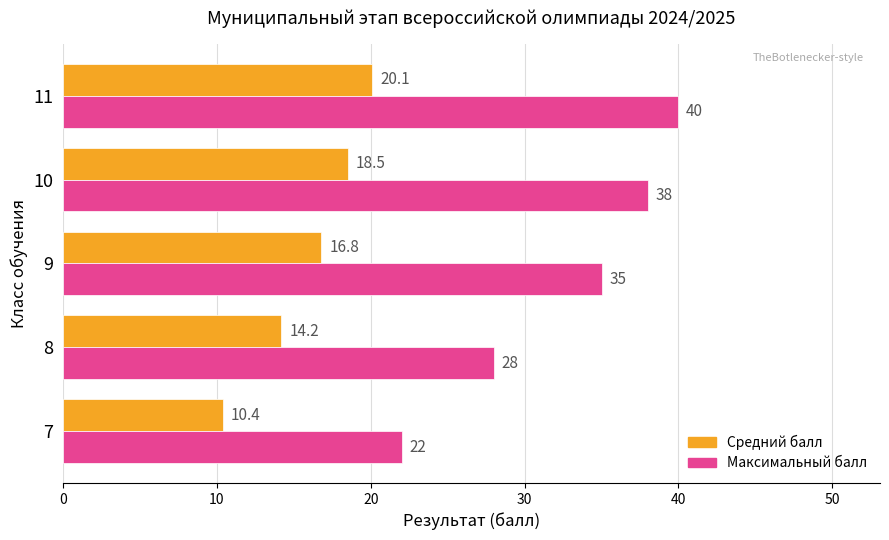

What is the average value of the Максимальный балл series?

32.6